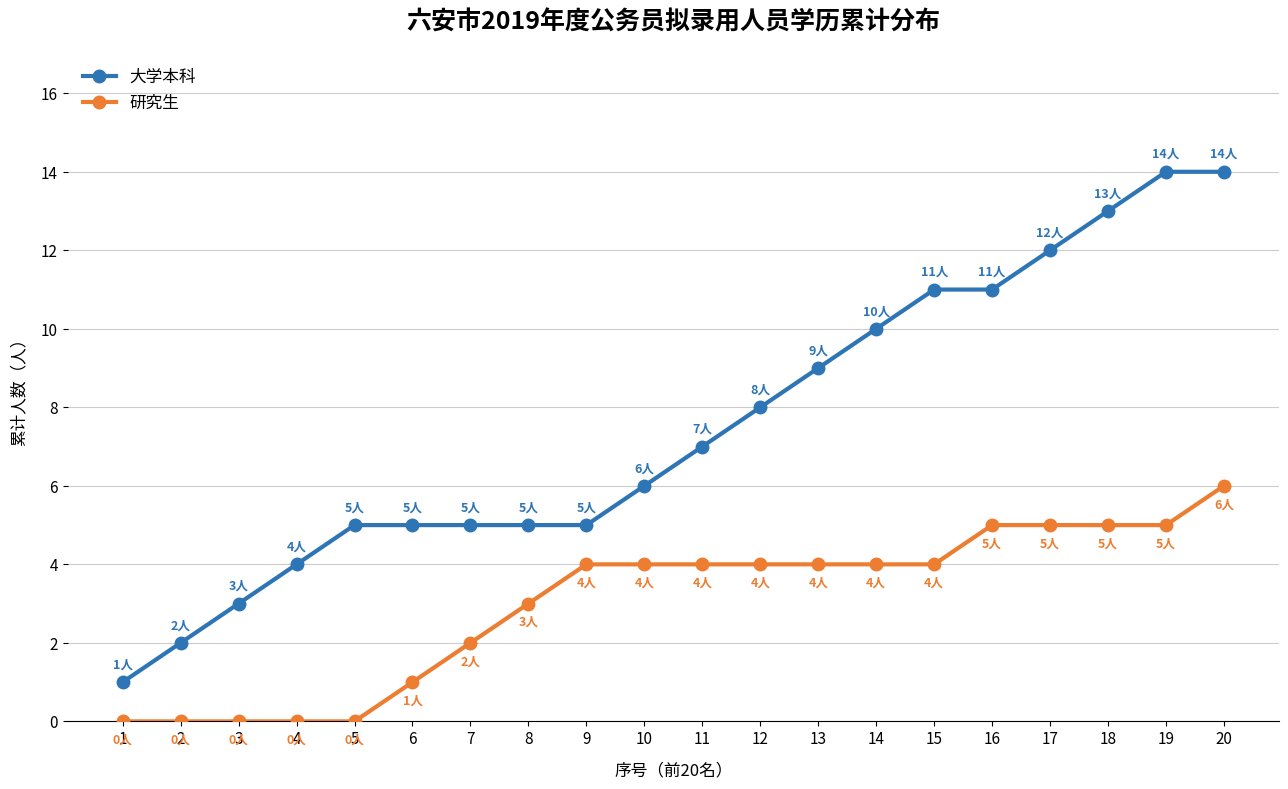

Which series has the largest total across all categories?

大学本科